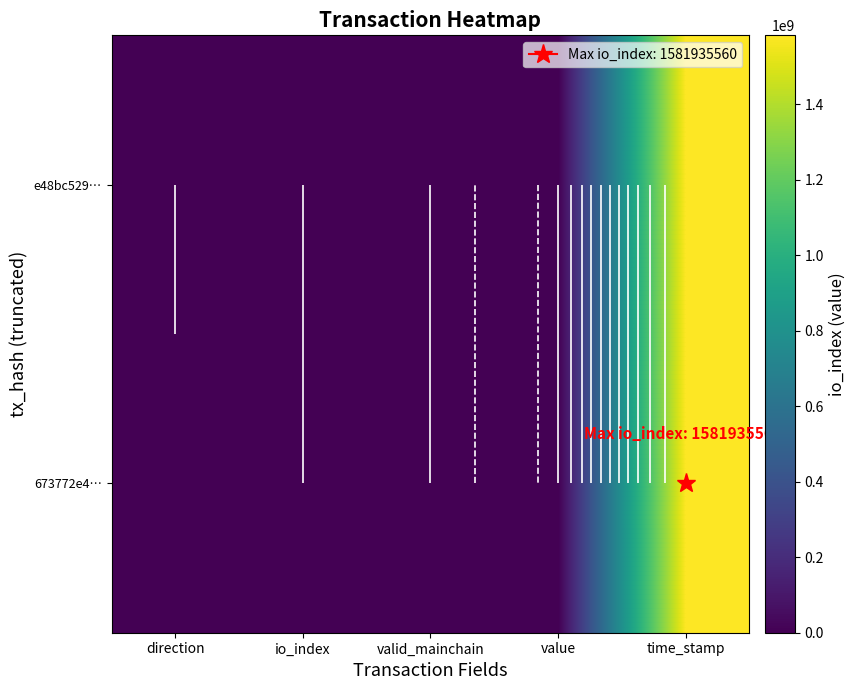

What is the sum of the e48bc529… values at valid_mainchain and time_stamp?

1581935561.0